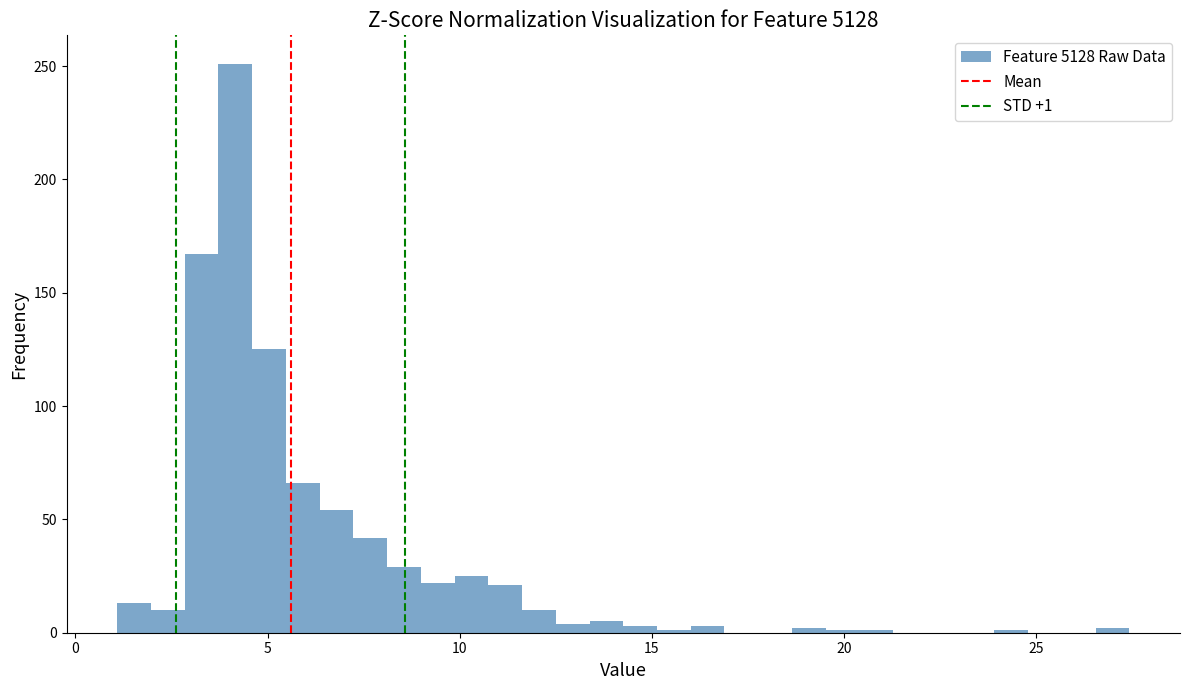

Read against the x-axis, roughly where is the centre of the tallest bar?

4.0